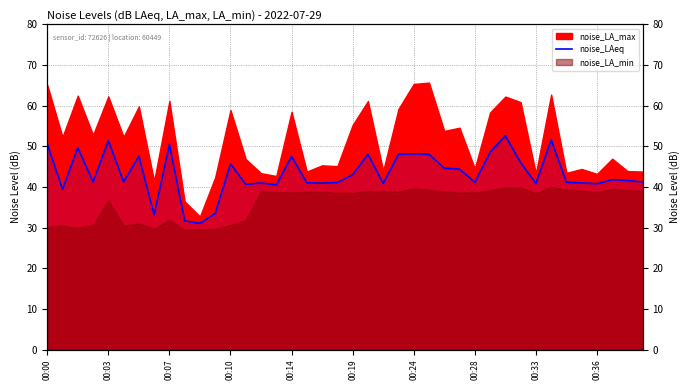

What is the change in value from 00:07 to 27?

-5.3